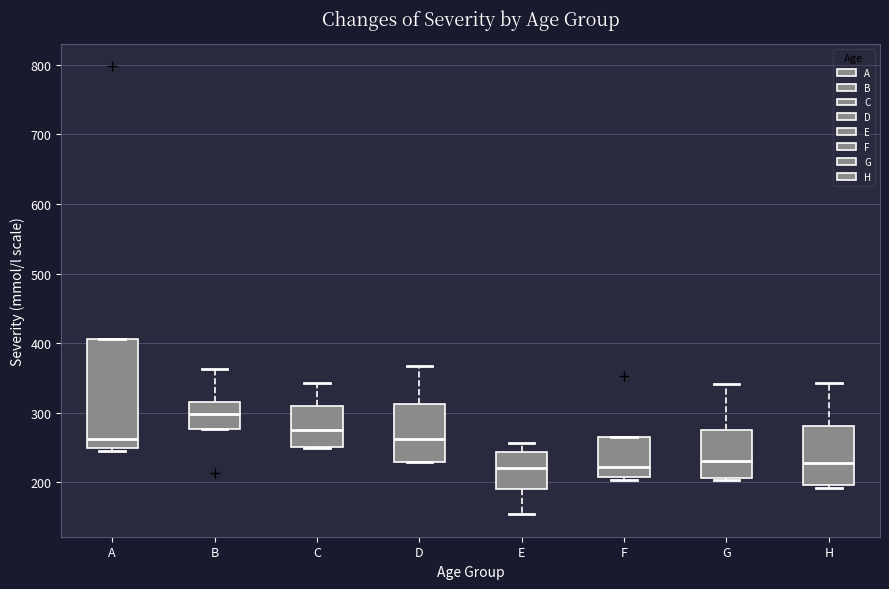

Which box is the tallest, from its lower edge to its upper edge?

A